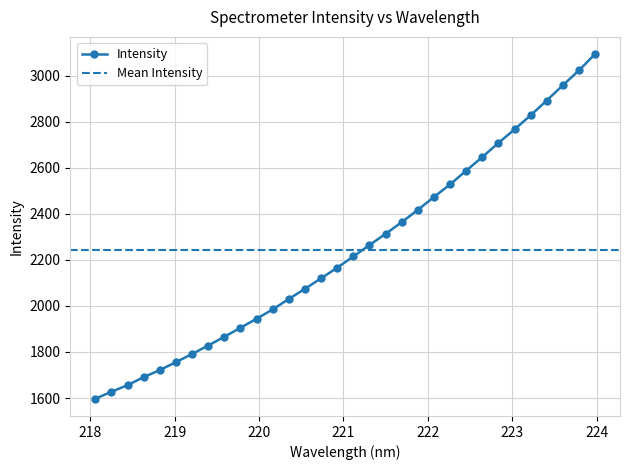

Read the value at 218.8244.

1721.5